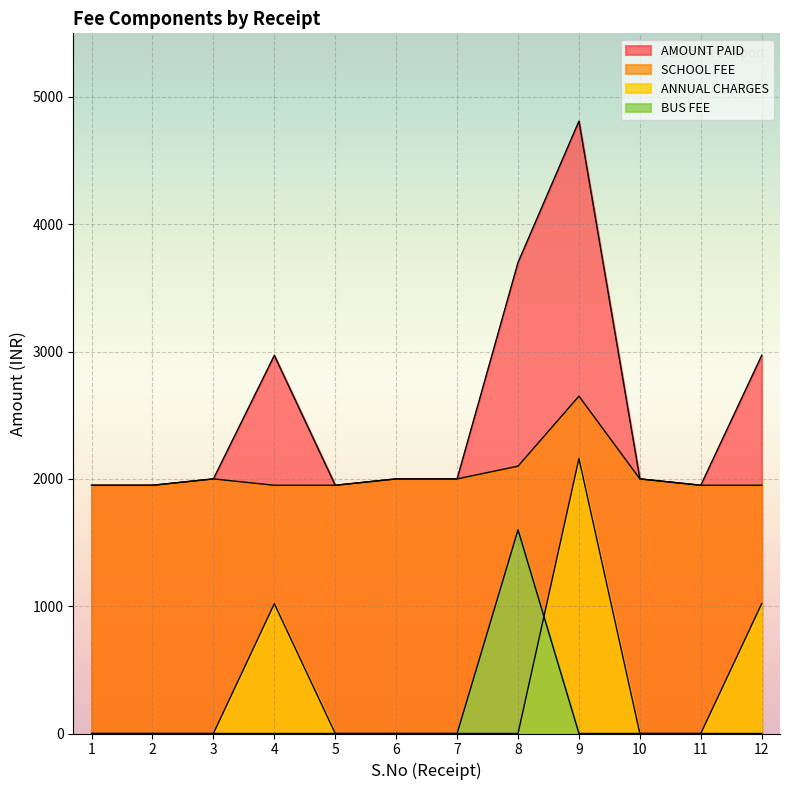

True or false: ANNUAL CHARGES has more than 1 points higher than both neighbors.

True